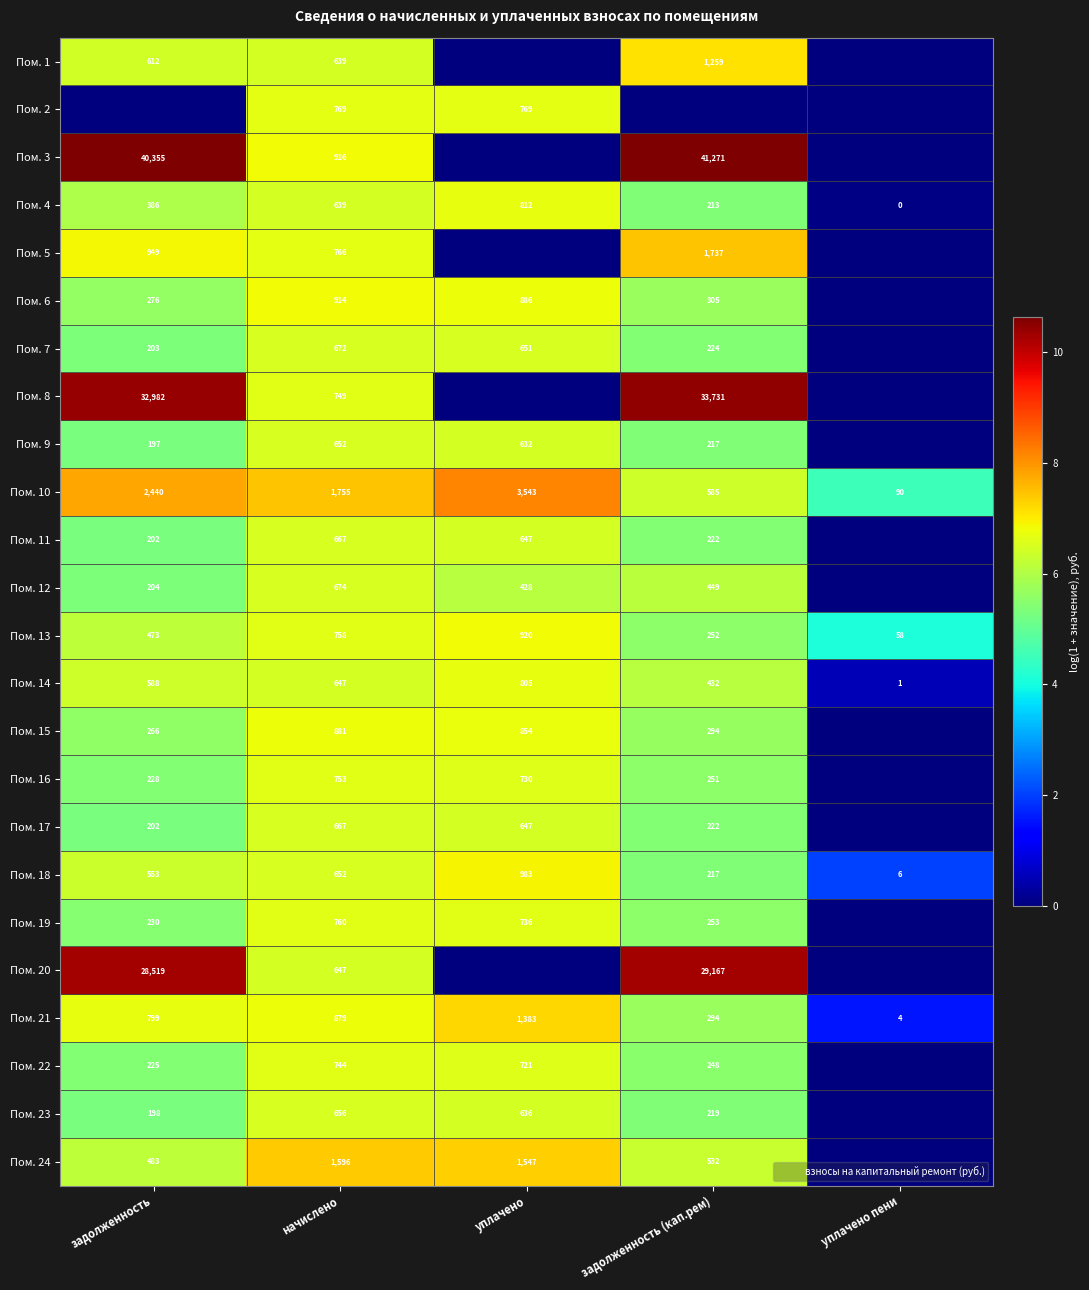

What is the maximum value shown in the chart?

10.6